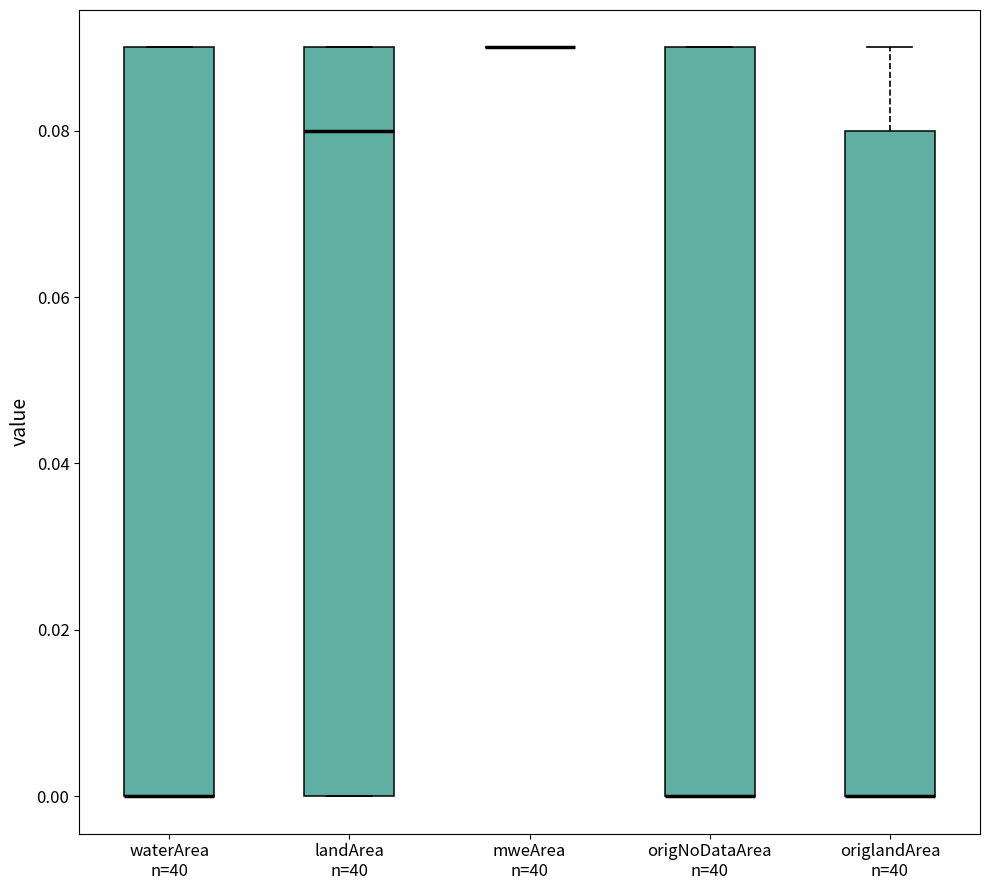

Reading left to right, read every box against the y-axis: the position of its median line, the range the box covers, and the ends of its whiskers. The values are not printed on the chart, so give them approximately, as read against the axis.

waterArea n=40: median 0.00 (drawn on the box's lower edge), box 0.00 to 0.09, whiskers 0.00 to 0.09
landArea n=40: median 0.08, box 0.00 to 0.09, whiskers 0.00 to 0.09
mweArea n=40: box collapsed to a line at 0.09, whiskers 0.09 to 0.09
origNoDataArea n=40: median 0.00 (drawn on the box's lower edge), box 0.00 to 0.09, whiskers 0.00 to 0.09
origlandArea n=40: median 0.00 (drawn on the box's lower edge), box 0.00 to 0.08, whiskers 0.00 to 0.09